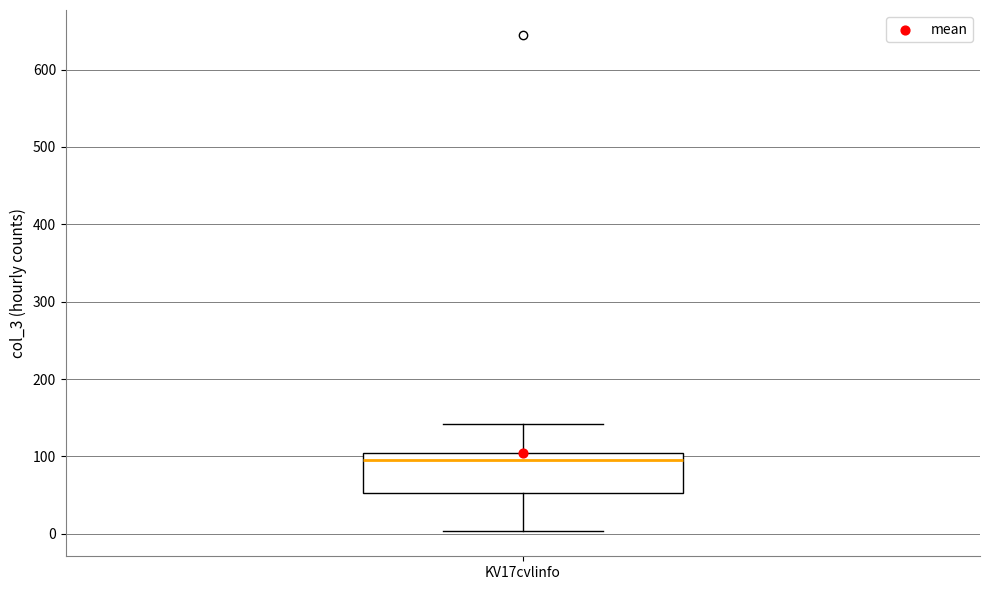

Read this box plot against the y-axis: the position of the median line, the range covered by the box, and the ends of both whiskers. The values are not printed on the chart, so give them approximately, as read against the axis.

median 100 (just below the box's upper edge), box 50 to 100, whiskers 0 to 140